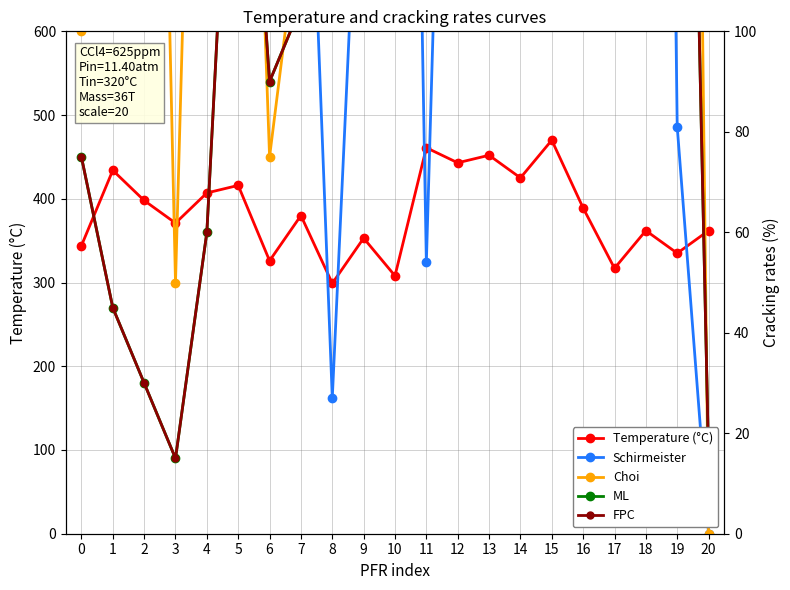

What is the value of the Temperature (°C) point at the 1st from the left?

344